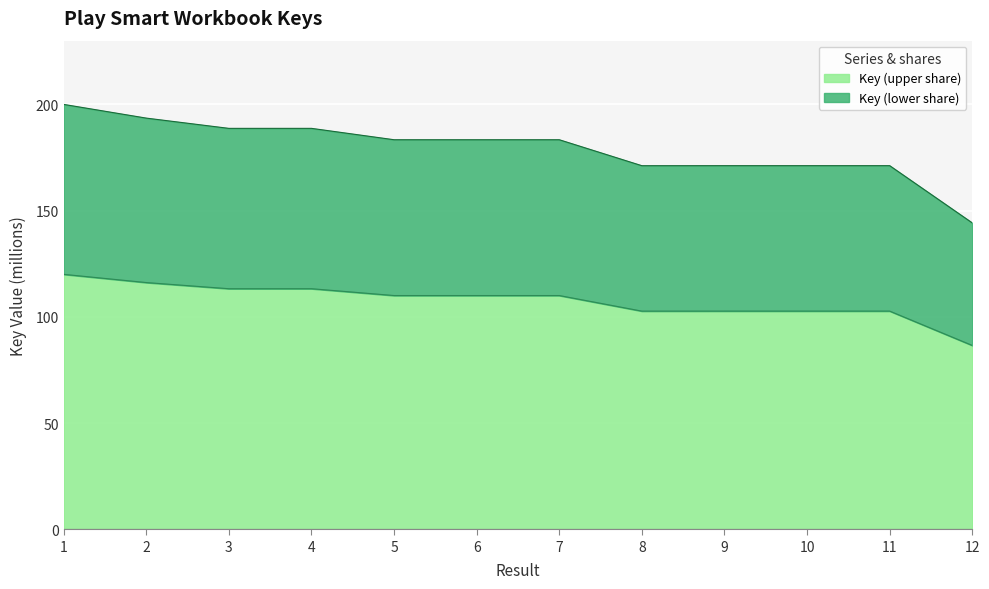

Approximately how many times larger is the value at 1 compared to 7?

1.1